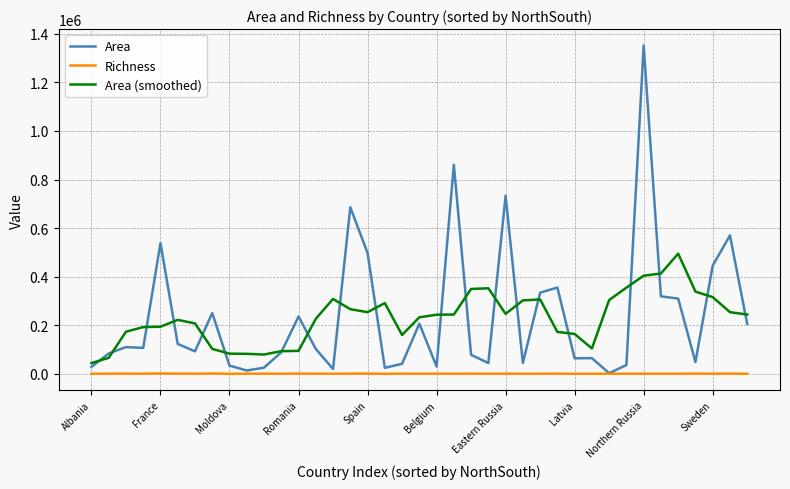

List the series in order of their peak value, highest first.

Area, Area (smoothed), Richness